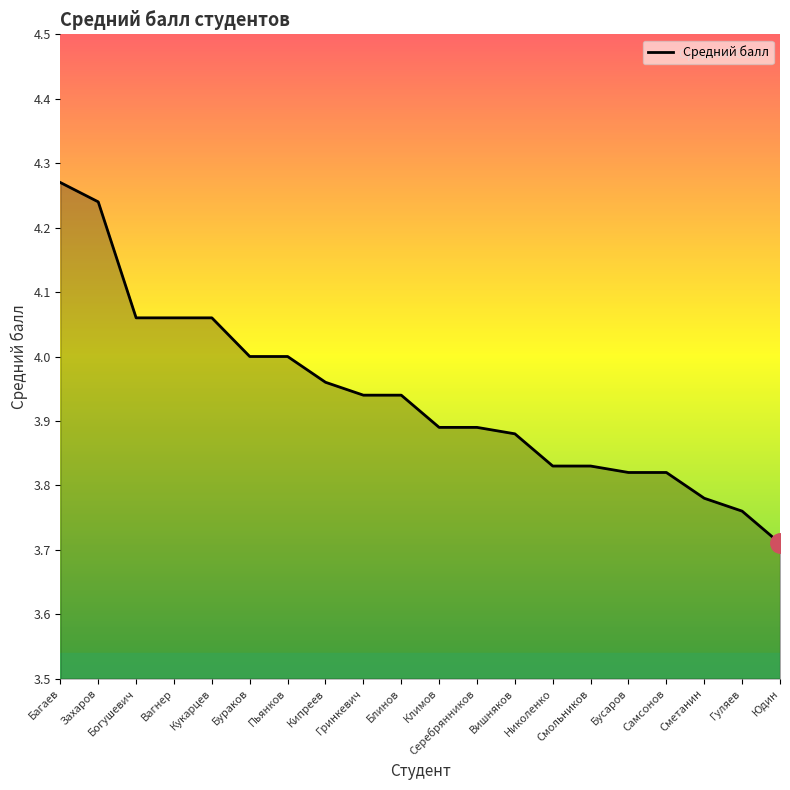

What is the minimum value shown in the chart?

3.7